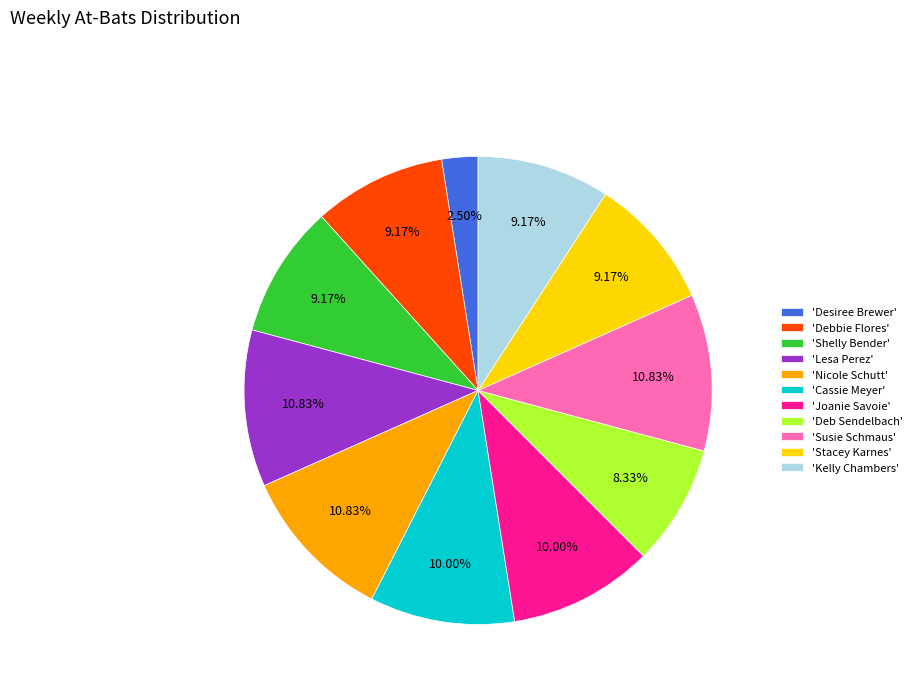

Is the sum of 'Lesa Perez' and 'Stacey Karnes' greater than half?

No